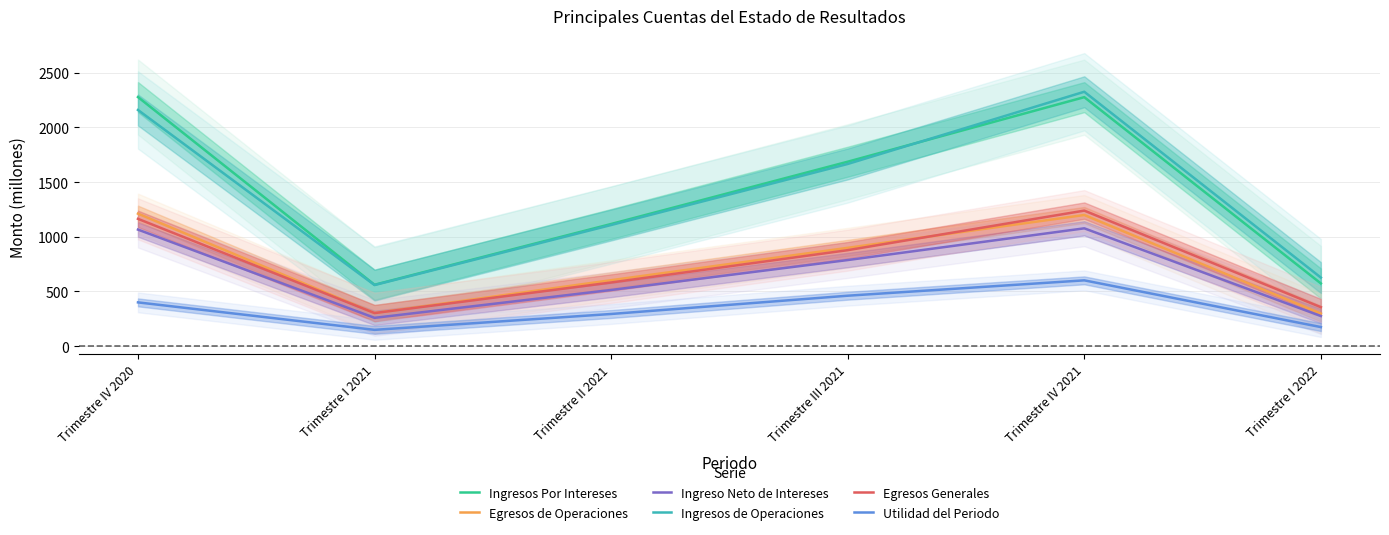

Reading left to right, what are all the values shown in this chart?

Ingresos Por Intereses: Trimestre IV 2020=2277.9	Trimestre I 2021=561.6	Trimestre II 2021=1117.2	Trimestre III 2021=1686.7	Trimestre IV 2021=2277.1	Trimestre I 2022=573.8
Egresos de Operaciones: Trimestre IV 2020=1211.9	Trimestre I 2021=302.6	Trimestre II 2021=603.2	Trimestre III 2021=899.2	Trimestre IV 2021=1199.5	Trimestre I 2022=298.3
Ingreso Neto de Intereses: Trimestre IV 2020=1066.0	Trimestre I 2021=259.1	Trimestre II 2021=514.0	Trimestre III 2021=787.5	Trimestre IV 2021=1077.6	Trimestre I 2022=275.5
Ingresos de Operaciones: Trimestre IV 2020=2159.9	Trimestre I 2021=558.8	Trimestre II 2021=1108.0	Trimestre III 2021=1666.1	Trimestre IV 2021=2326.6	Trimestre I 2022=627.1
Egresos Generales: Trimestre IV 2020=1164.3	Trimestre I 2021=302.6	Trimestre II 2021=582.3	Trimestre III 2021=877.9	Trimestre IV 2021=1239.7	Trimestre I 2022=356.5
Utilidad del Periodo: Trimestre IV 2020=400.4	Trimestre I 2021=149.1	Trimestre II 2021=294.3	Trimestre III 2021=461.4	Trimestre IV 2021=602.0	Trimestre I 2022=174.6